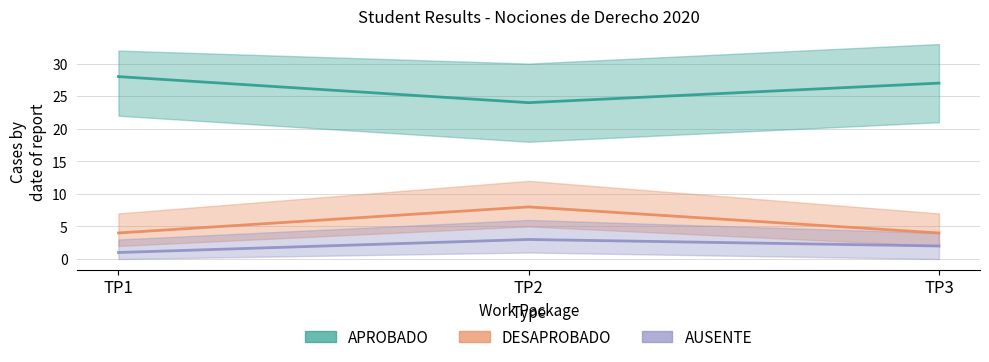

What is the value of the AUSENTE (central) point at the 3rd from the left?

2